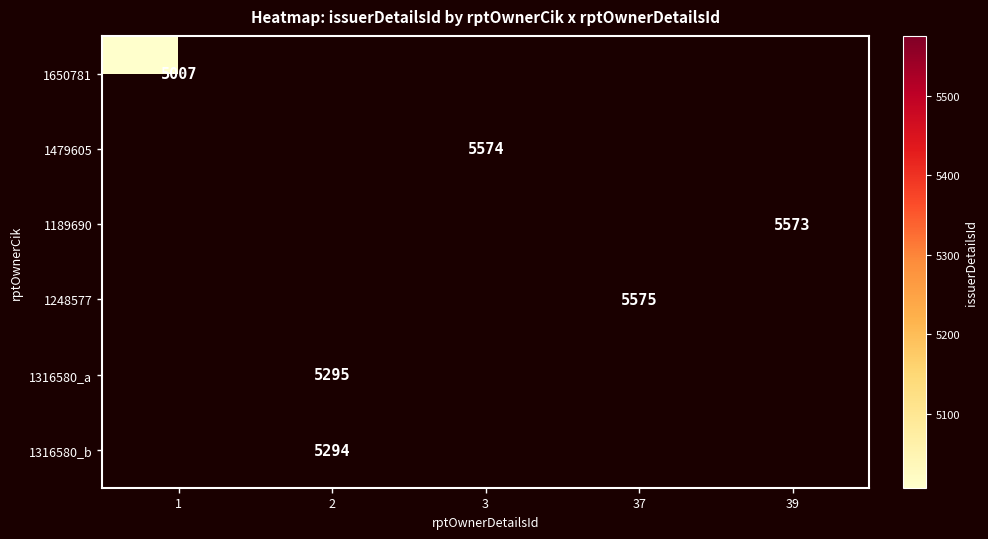

Which series has the largest range (max minus min)?

1650781